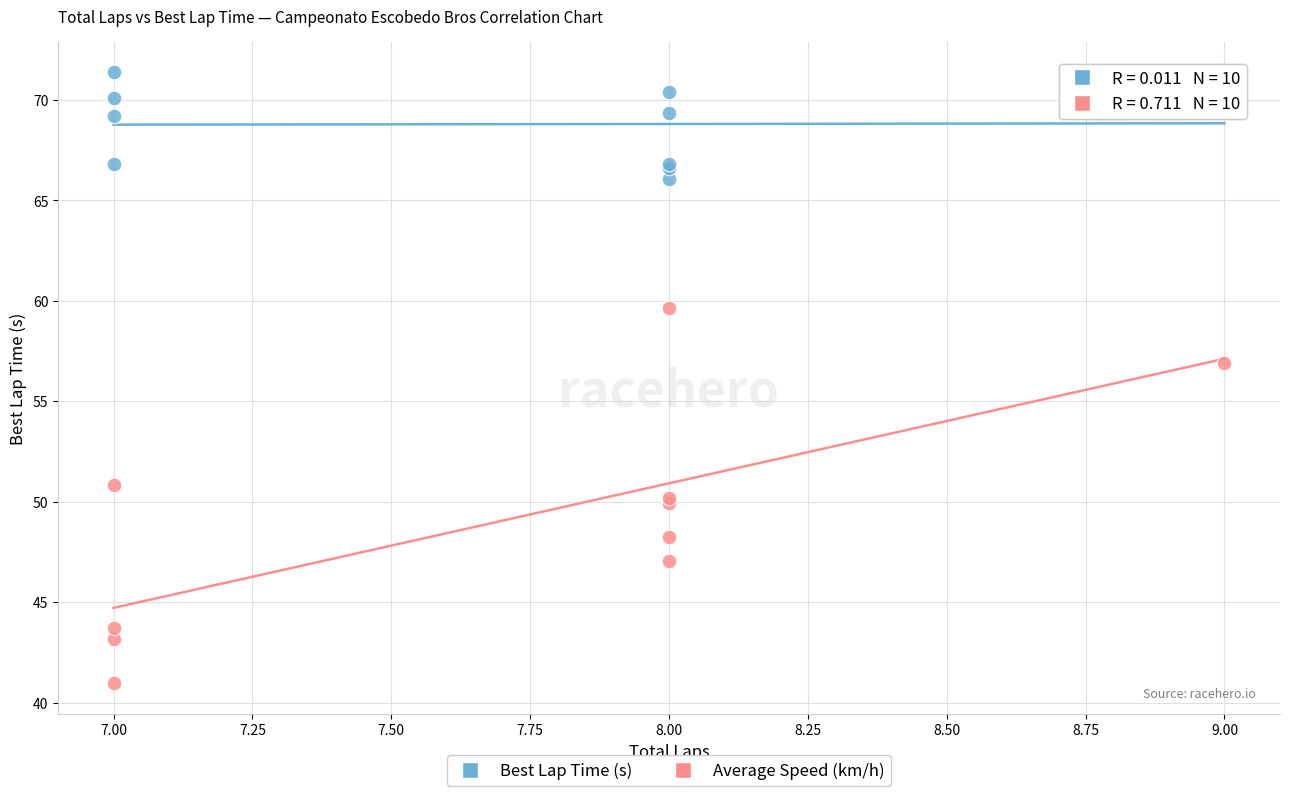

Across all series, what Y value is closest to 56?

56.9